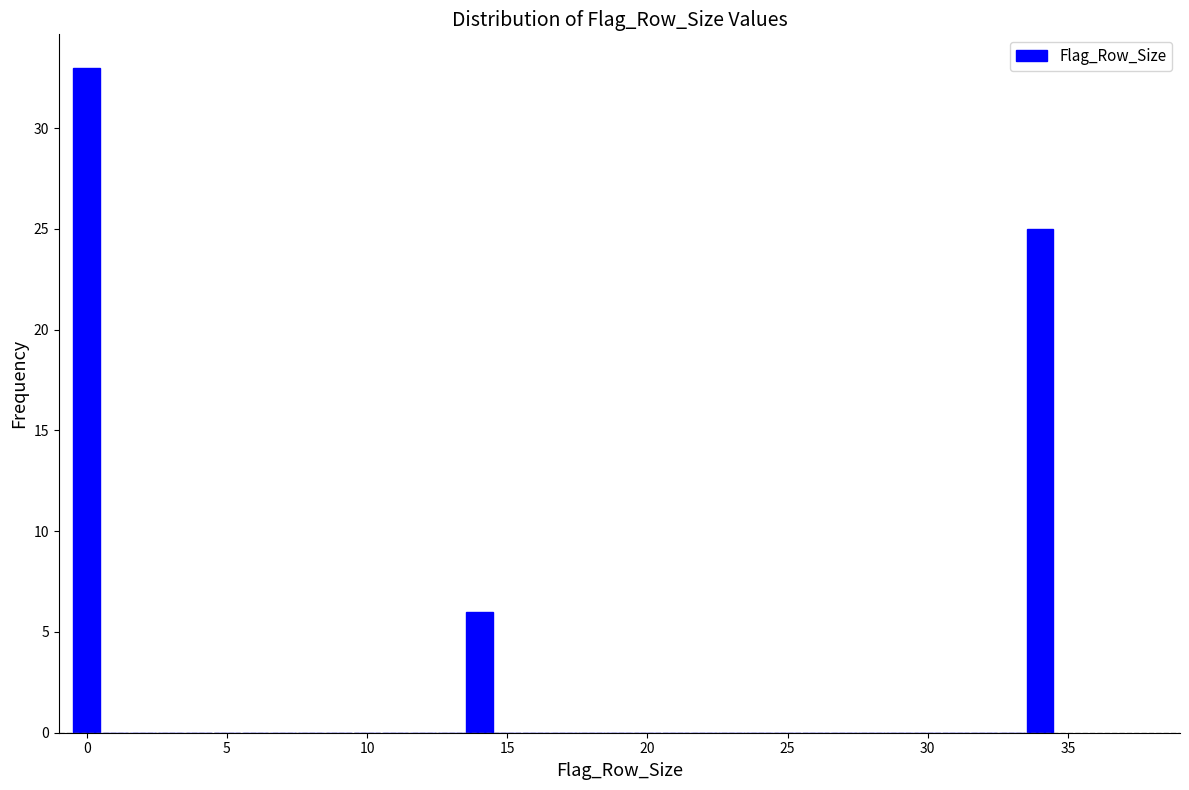

Around what value on the x-axis is the tallest bar? Give the approximate position of its centre, as read against the axis.

0.0